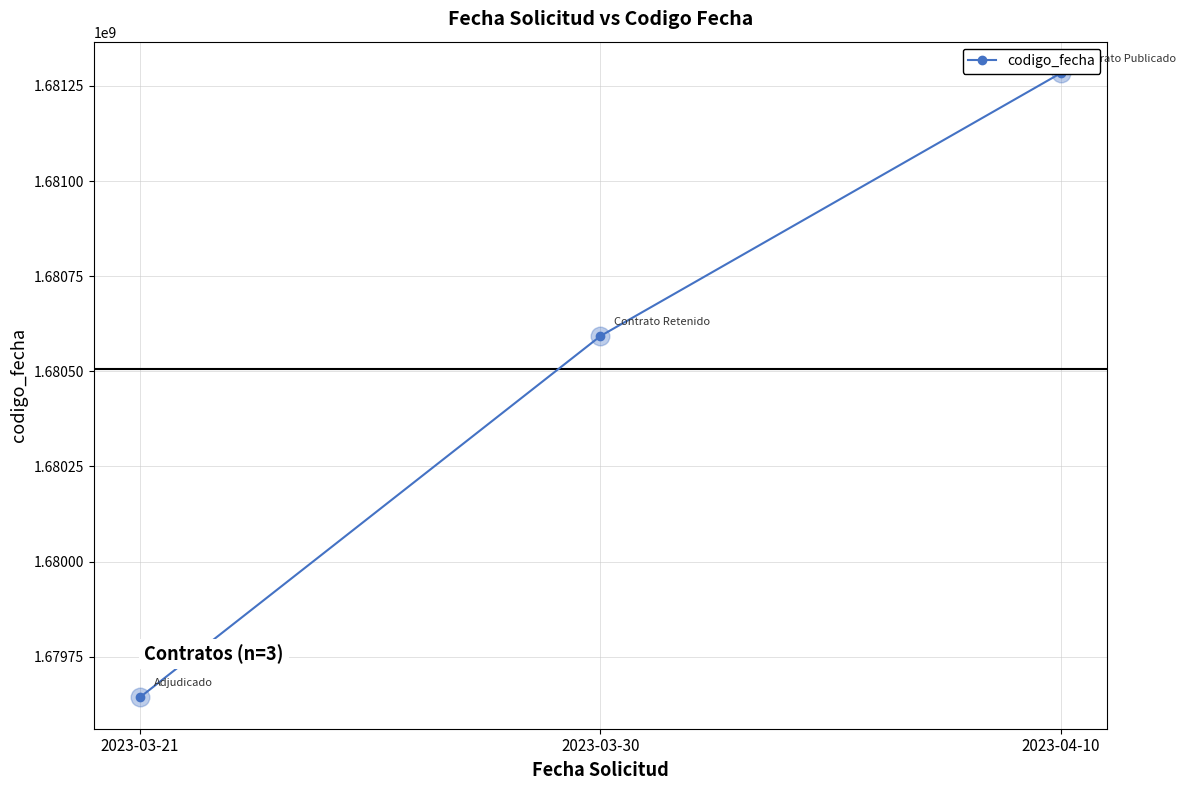

Between 2023-04-10 and 2023-03-21, which is larger?

2023-04-10